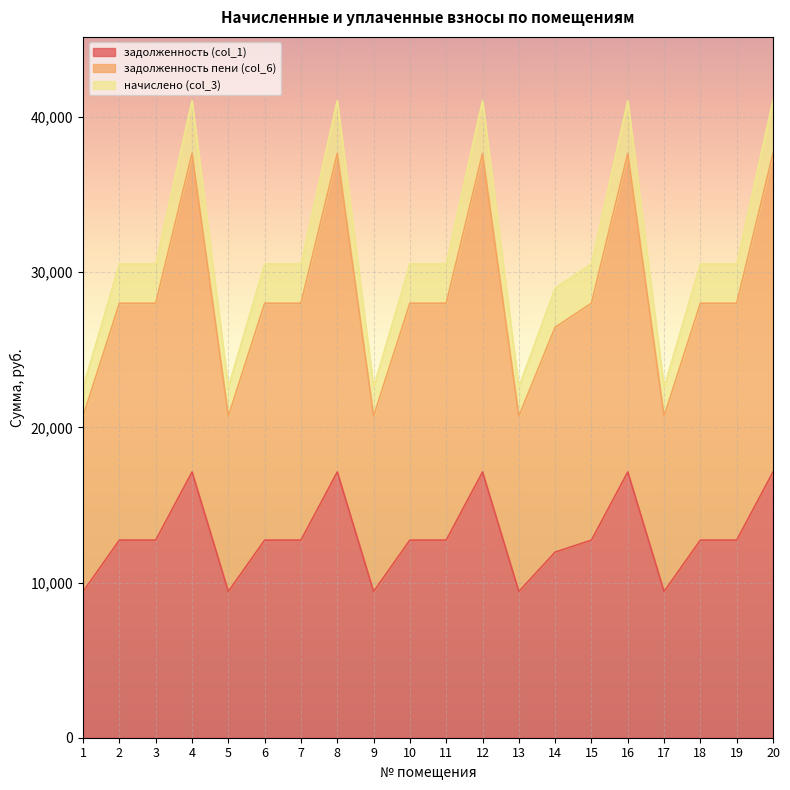

What is the difference between the задолженность (col_1) values at 9 and 11?

3312.7